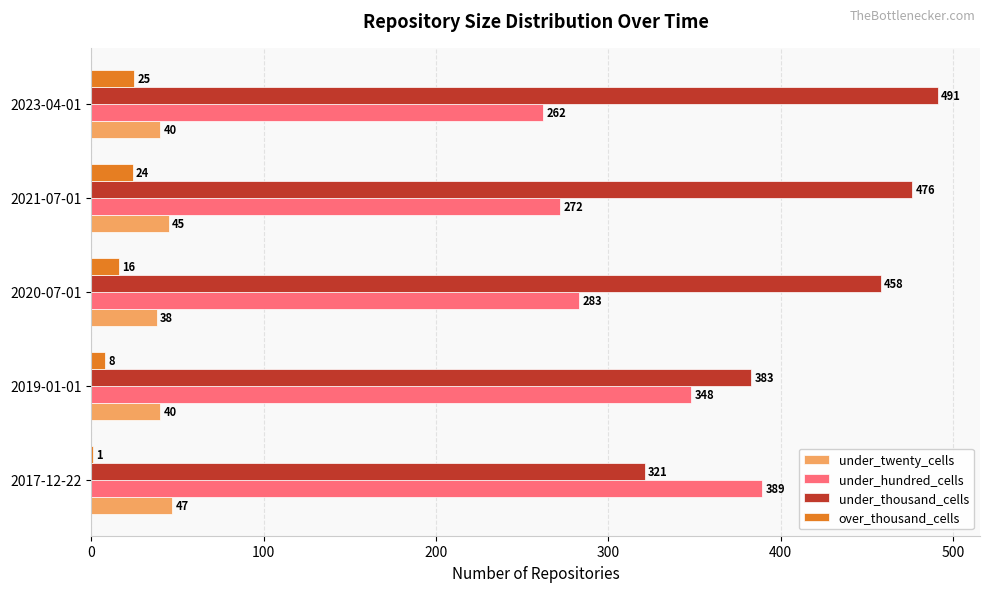

What is the approximate value of under_twenty_cells at 2020-07-01?

38